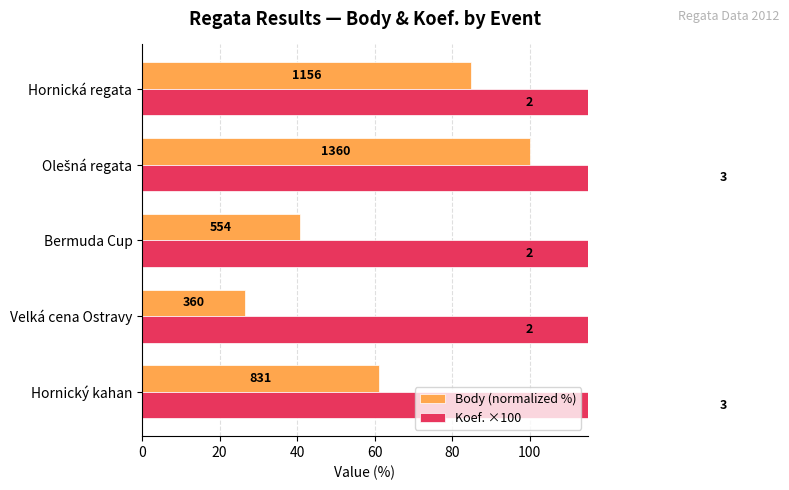

Count the Koef. ×100 values in the range 200 to 300.

5